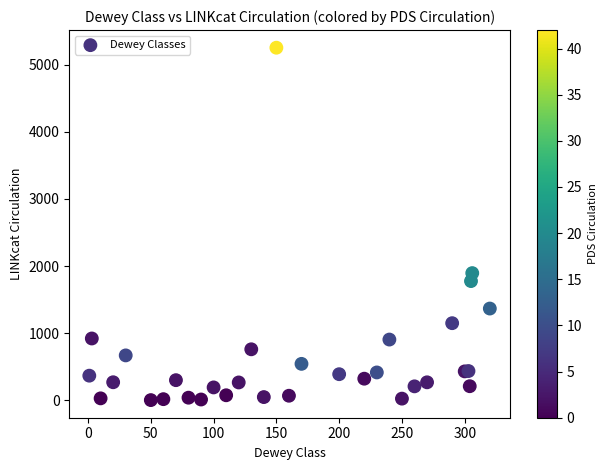

What Y value in the scatter plot is closest to 2629?

1896